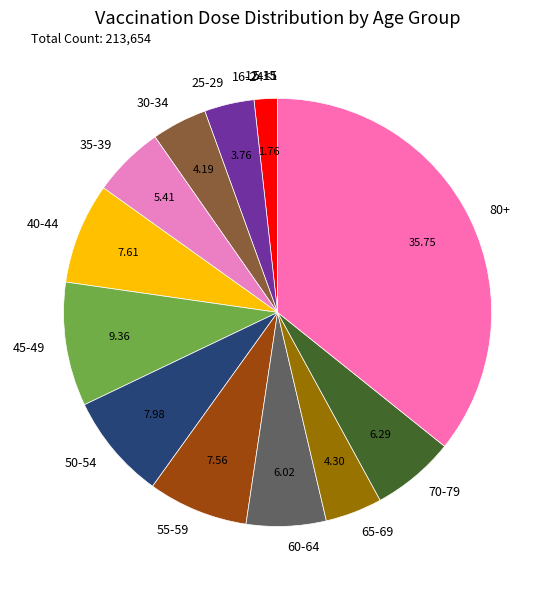

Is the sum of 70-79 and 65-69 greater than half?

No